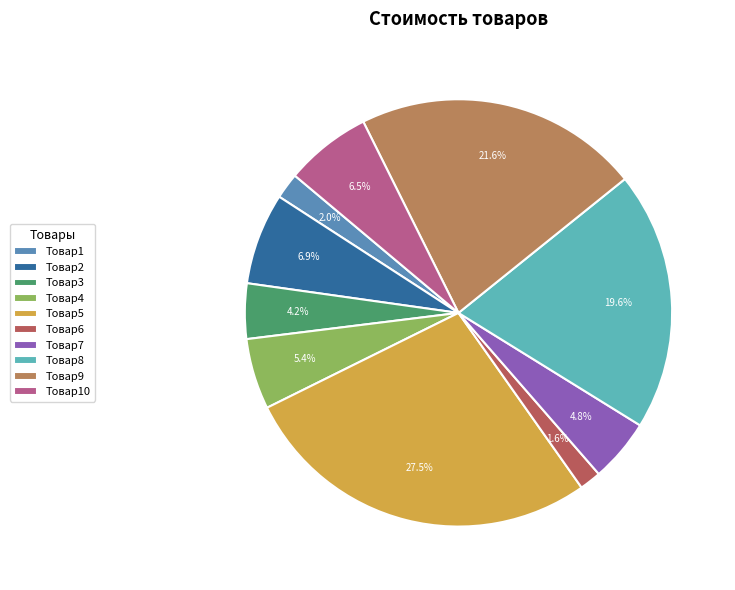

Approximately how many times larger is the value at Товар5 compared to Товар9?

1.3